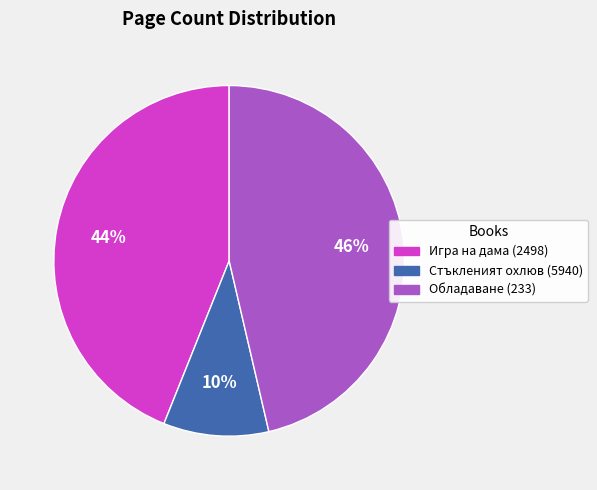

Count the number of slices in the pie.

3